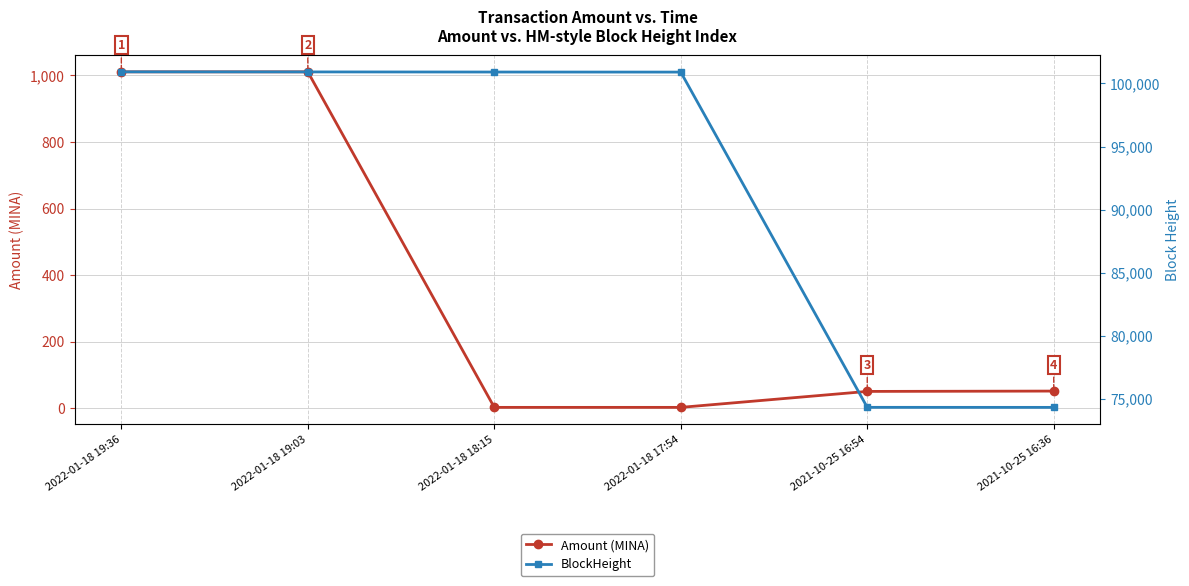

The value of Amount (MINA) at 2022-01-18 17:54 is 0.5. True or false?

False